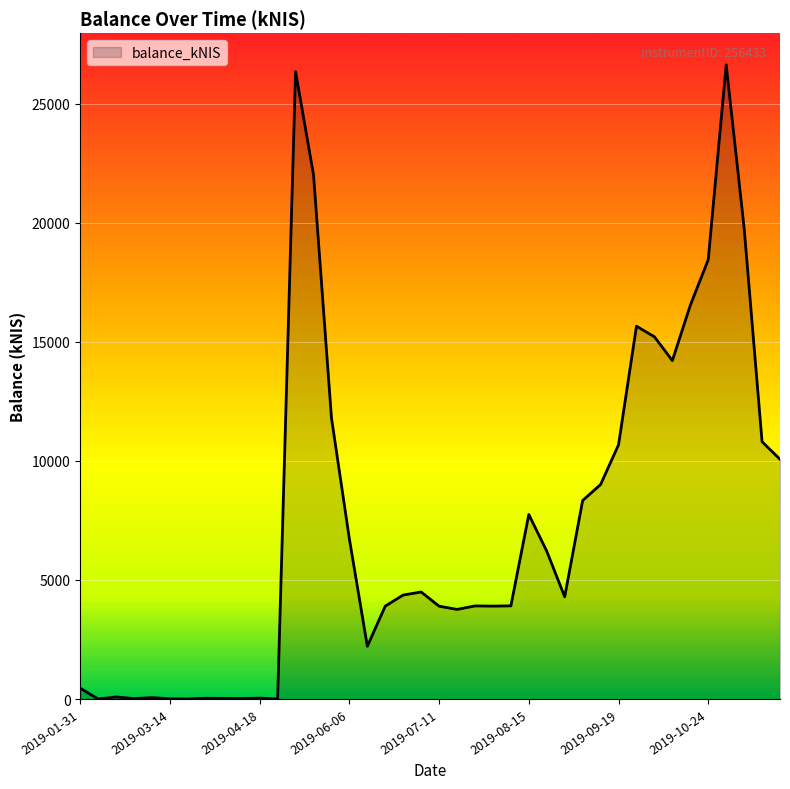

What is the sum of all values?

295644.4